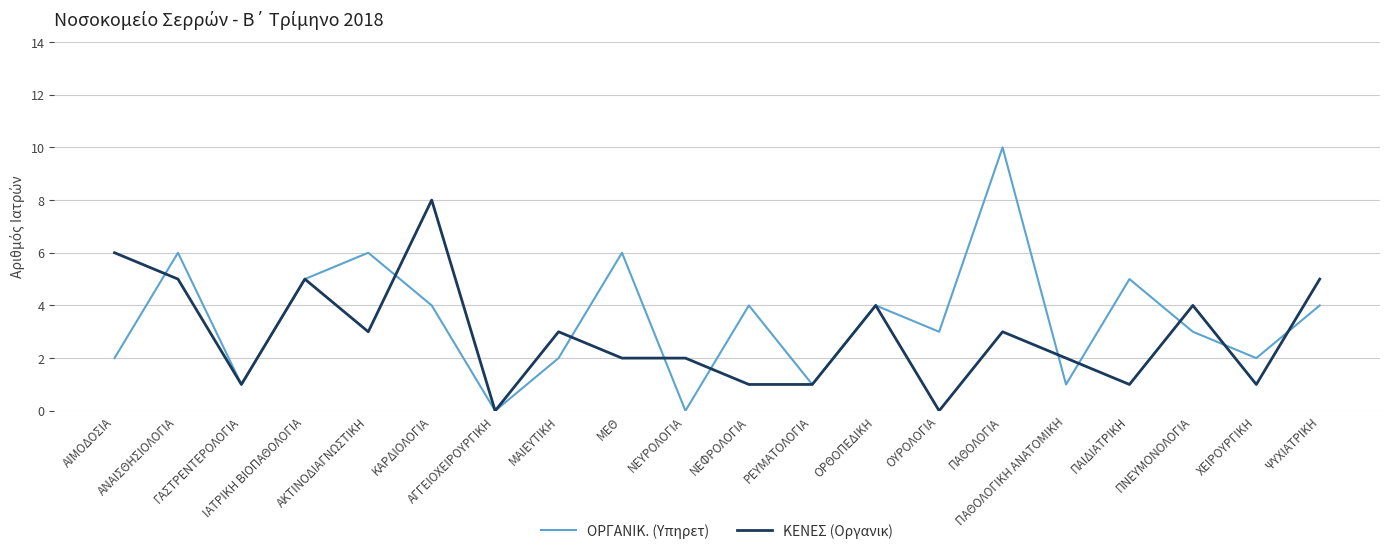

What are all the series names shown in the legend?

ΟΡΓΑΝΙΚ. (Υπηρετ), ΚΕΝΕΣ (Οργανικ)